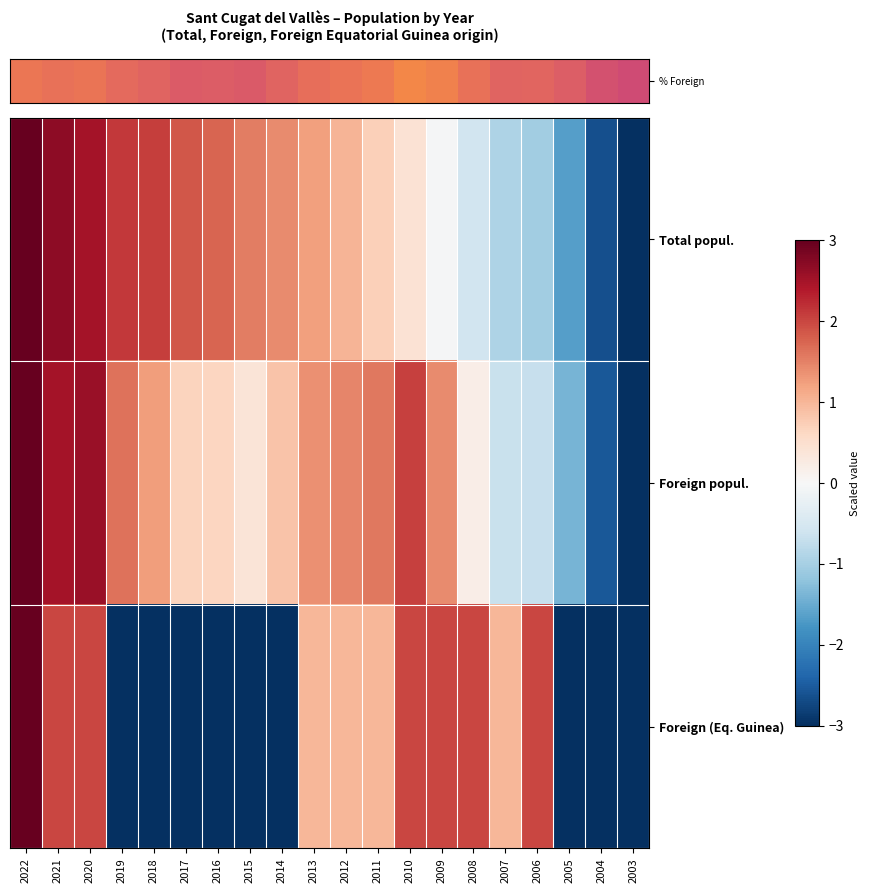

Rank the series by their maximum value, from highest to lowest.

row_0, row_1, row_2